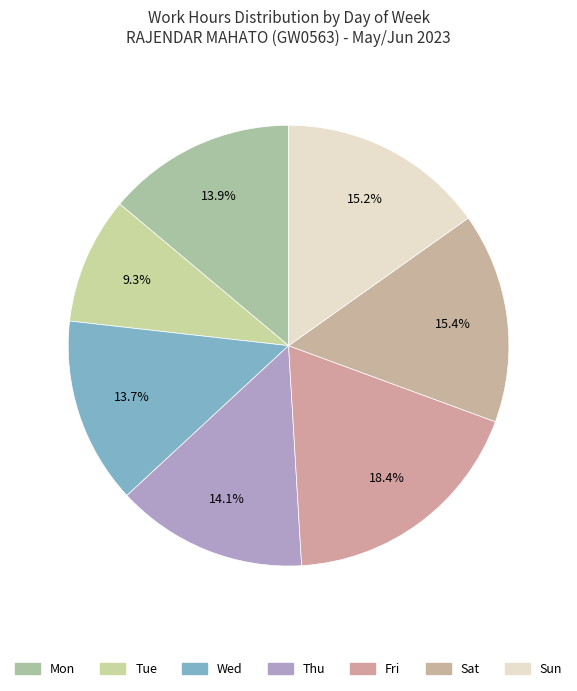

Count the number of slices in the pie.

7